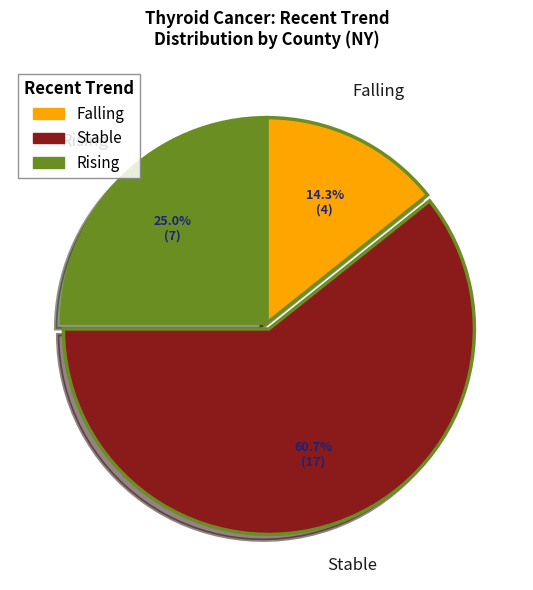

Is there any slice that represents more than half of the pie?

Yes